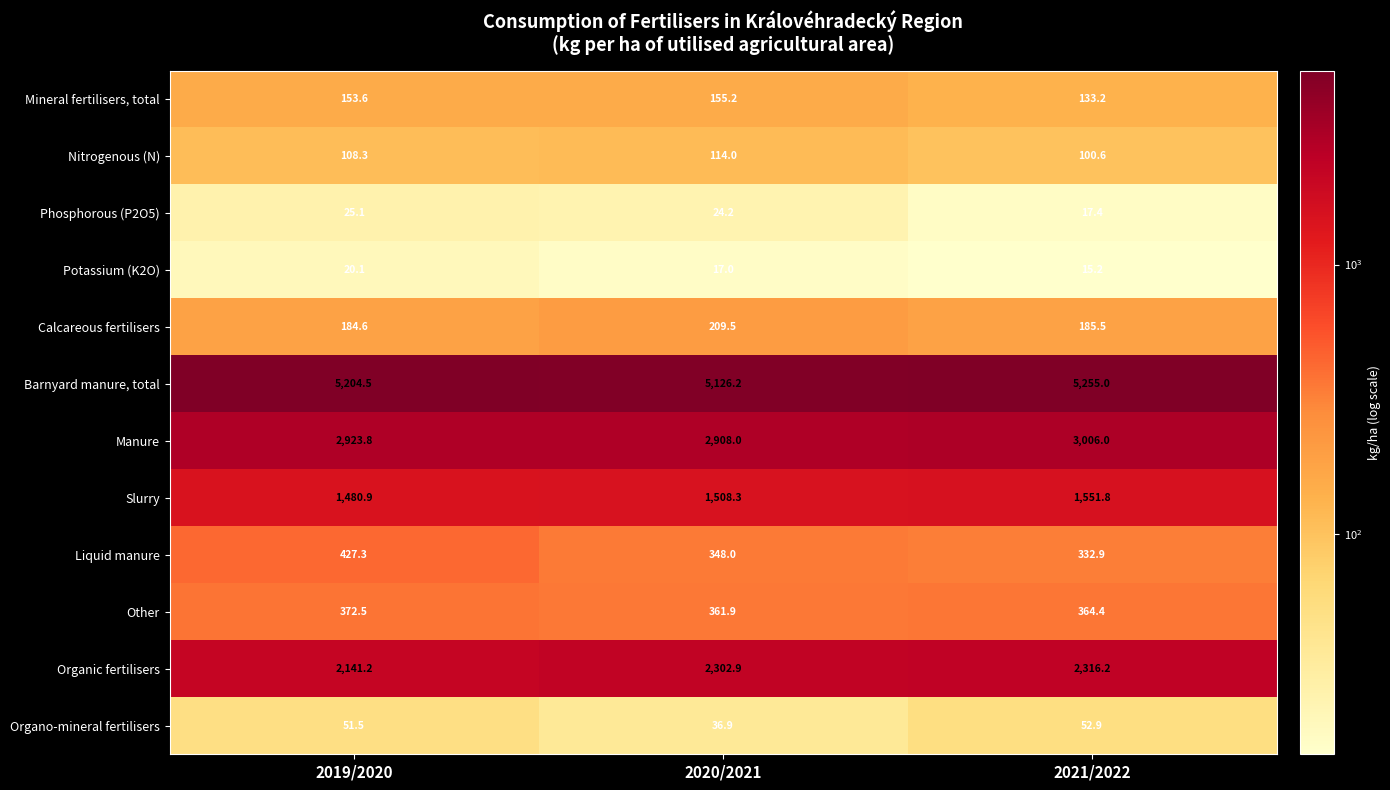

What is the minimum value shown in the chart?

15.2